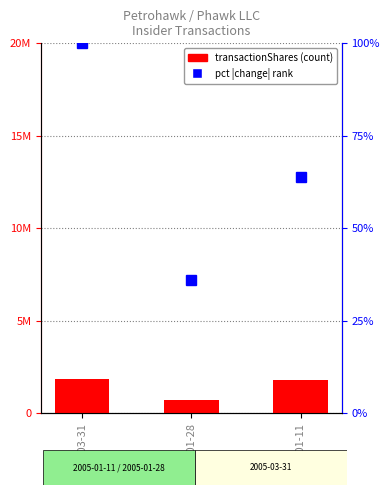

List the series in order of their peak value, highest first.

transactionShares, pct rank within sample